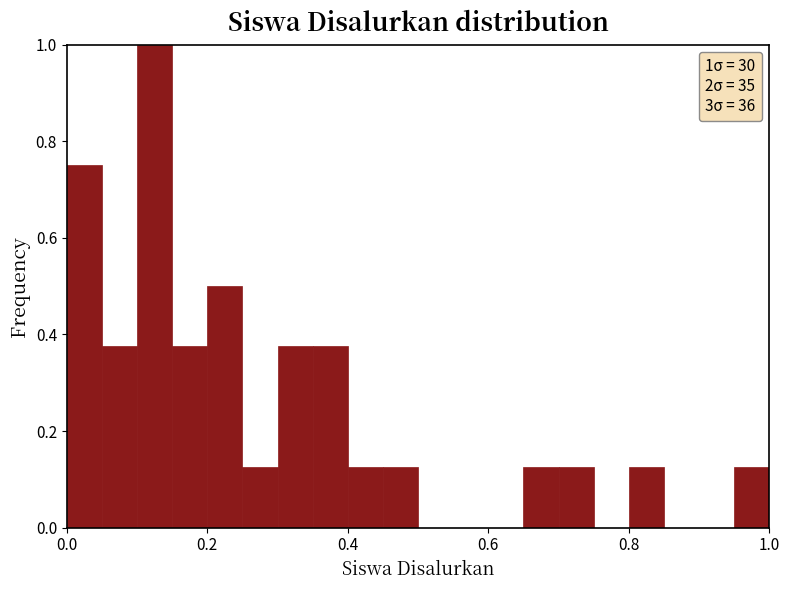

Read against the x-axis, roughly where is the centre of the tallest bar?

0.12